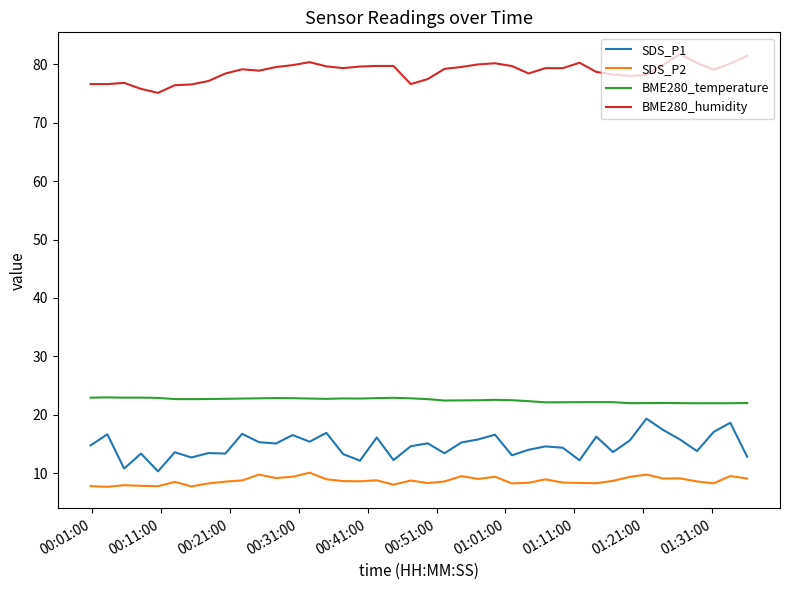

How many lines are shown in the chart?

4